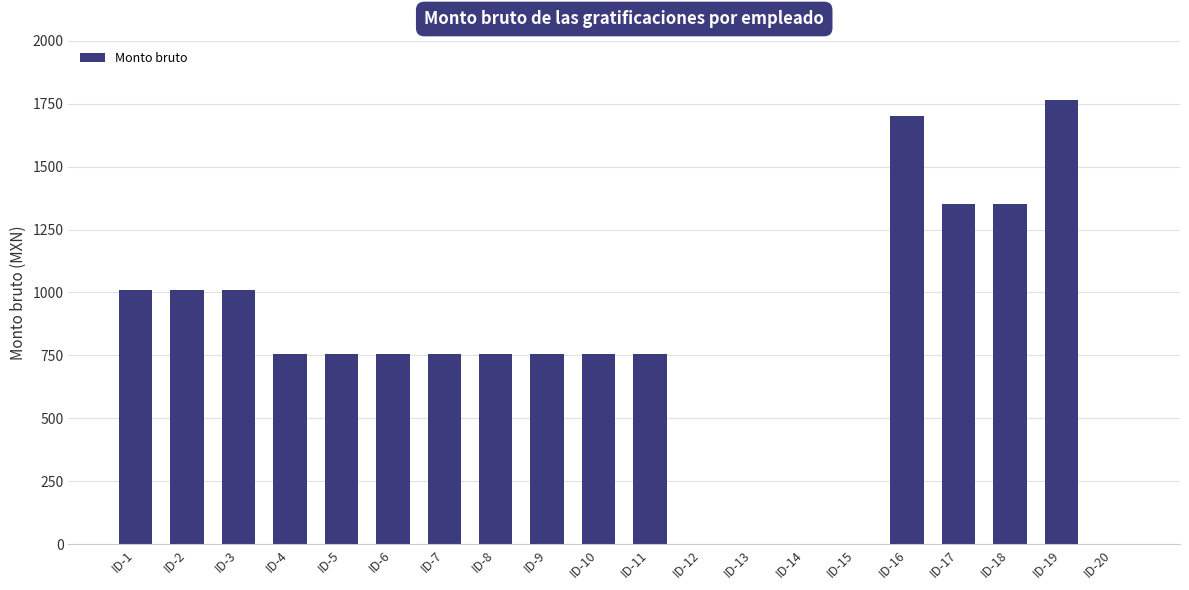

How many series are shown in this chart?

1